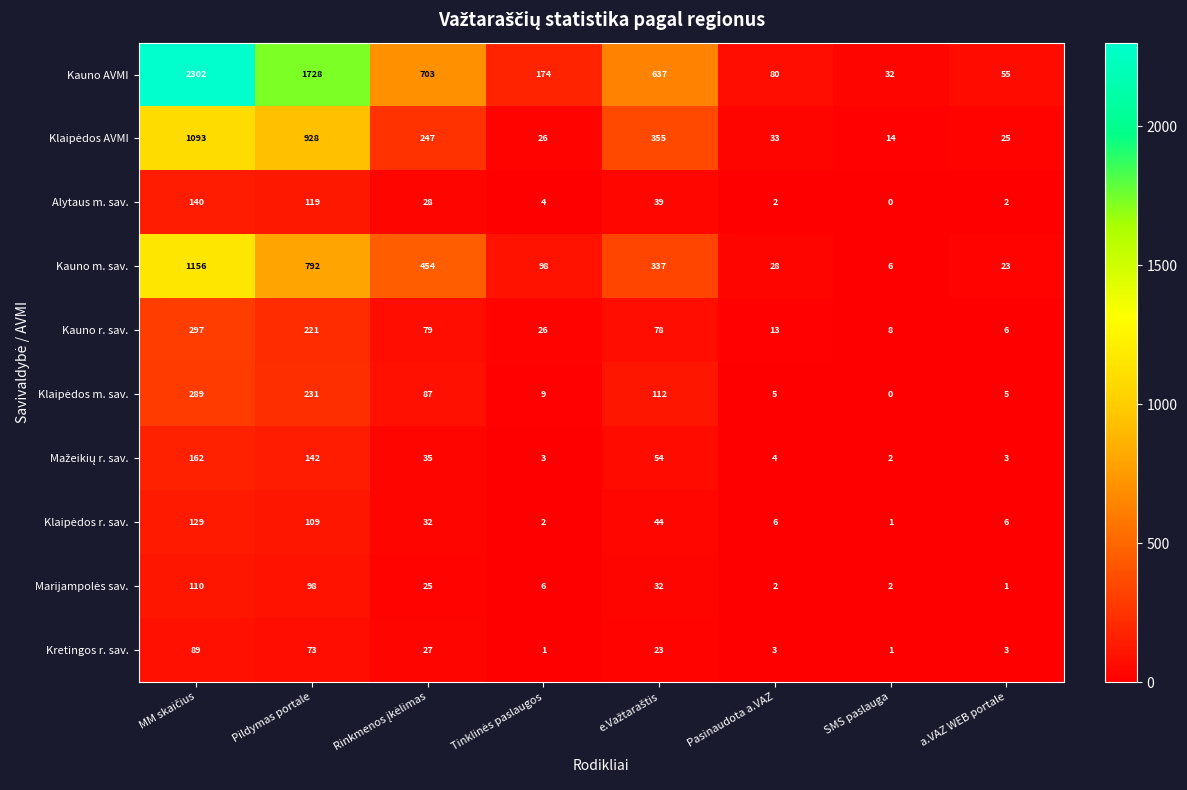

The value of Alytaus m. sav. at SMS paslauga is 0. True or false?

True